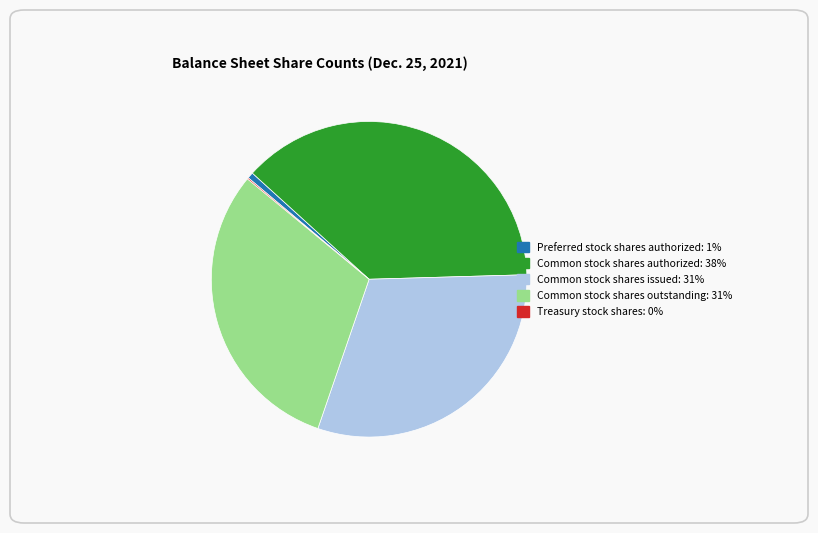

Between Preferred stock shares authorized and Common stock shares outstanding, which is larger?

Common stock shares outstanding